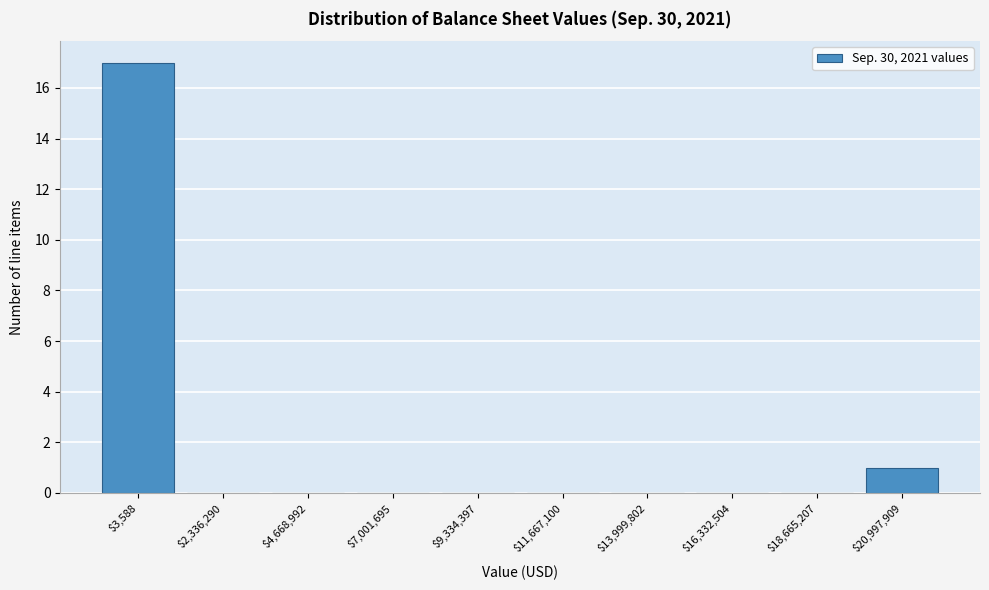

Where is the data nearest to the value 8?

$20,997,909